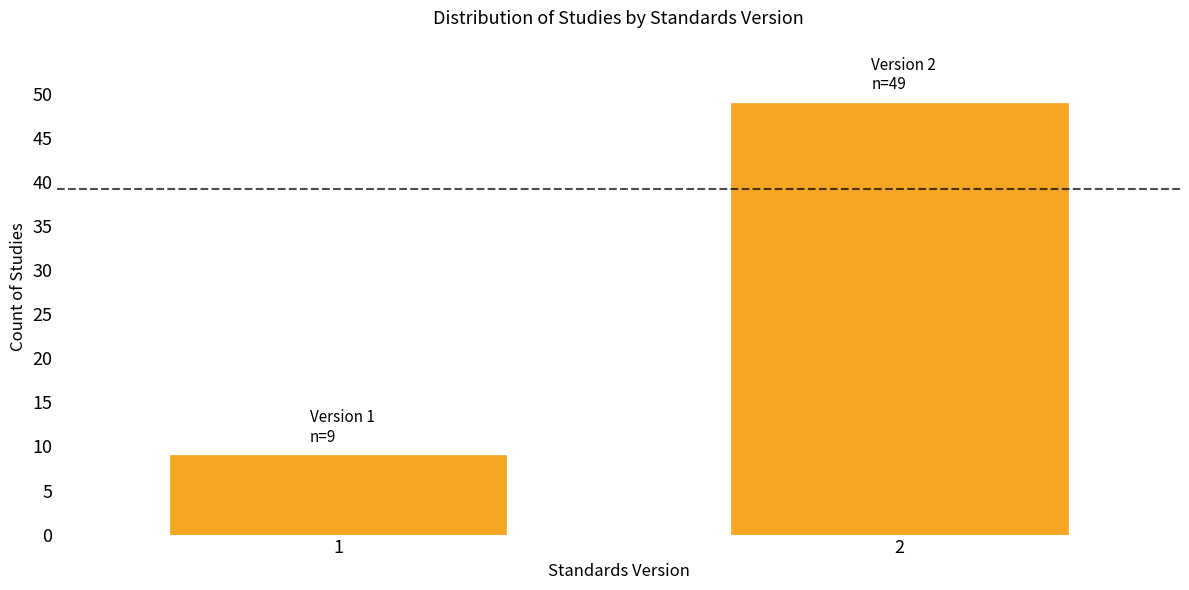

Reading left to right, list all the values displayed in this chart.

9	49